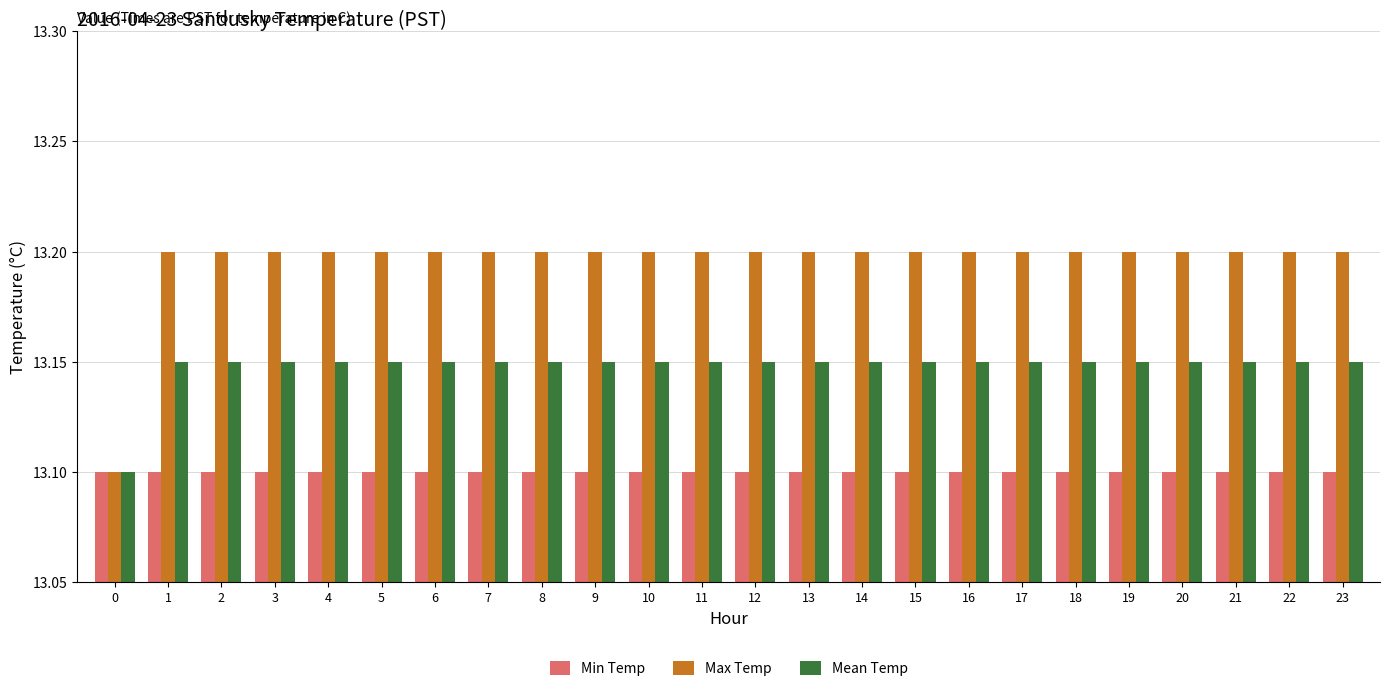

What is the sum of all Min Temp values?

314.4